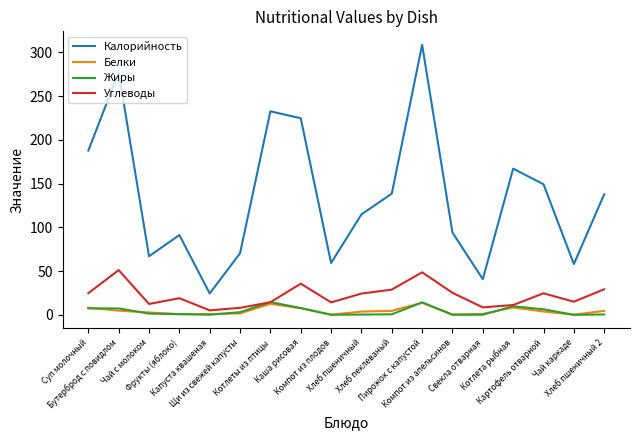

True or false: Жиры and Калорийность intersect in this chart.

False